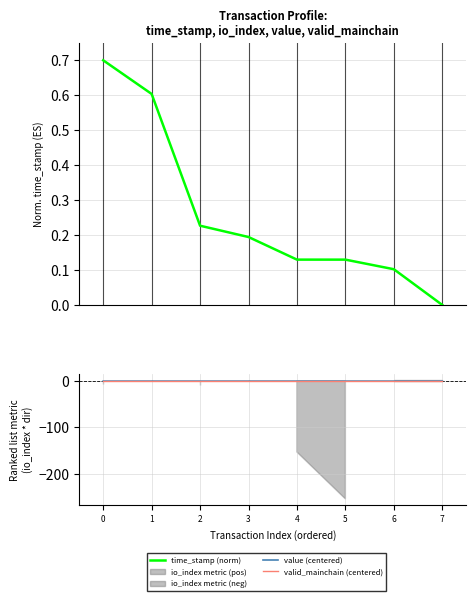

How many data points in time_stamp (norm) are above 0?

7